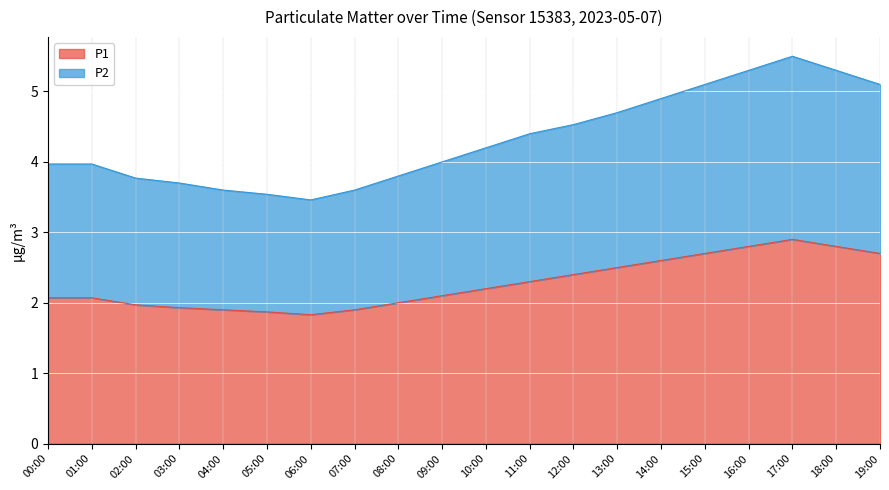

At how many categories does at least one series exceed 4?

10